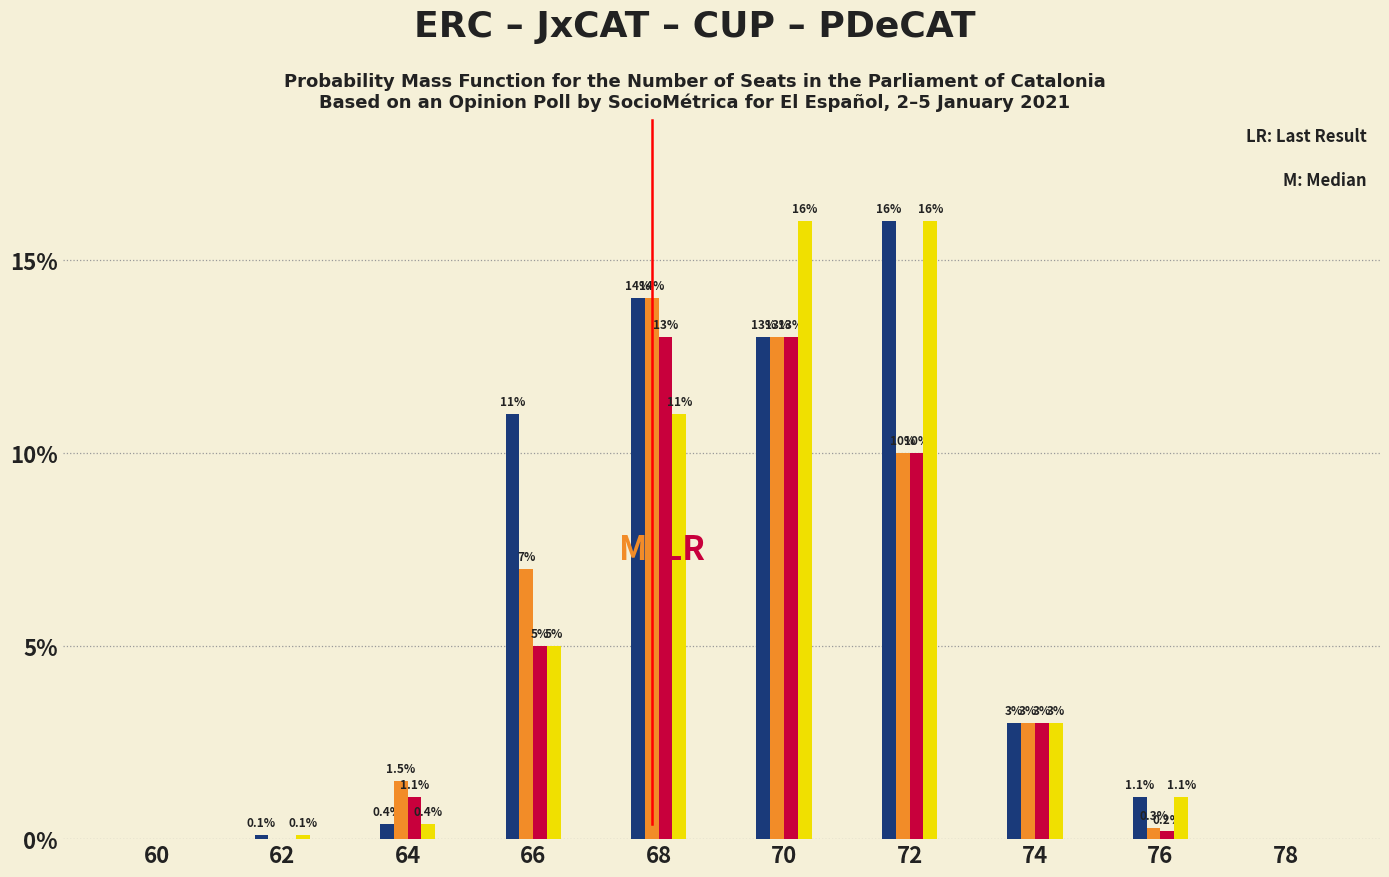

What is the greatest value displayed?

16.0